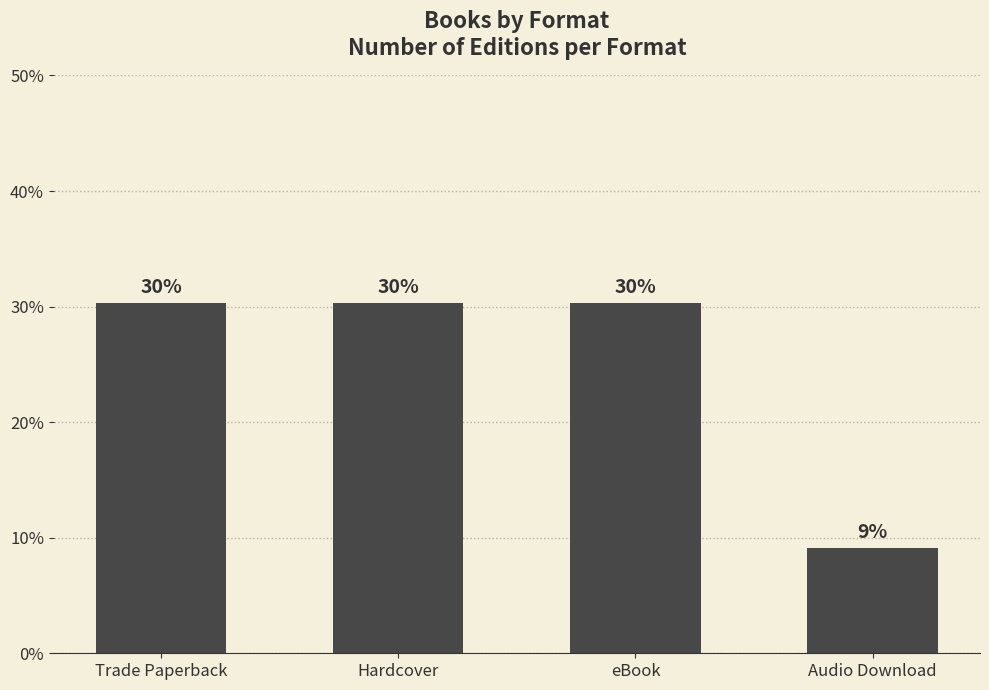

How many bars are there in total?

4